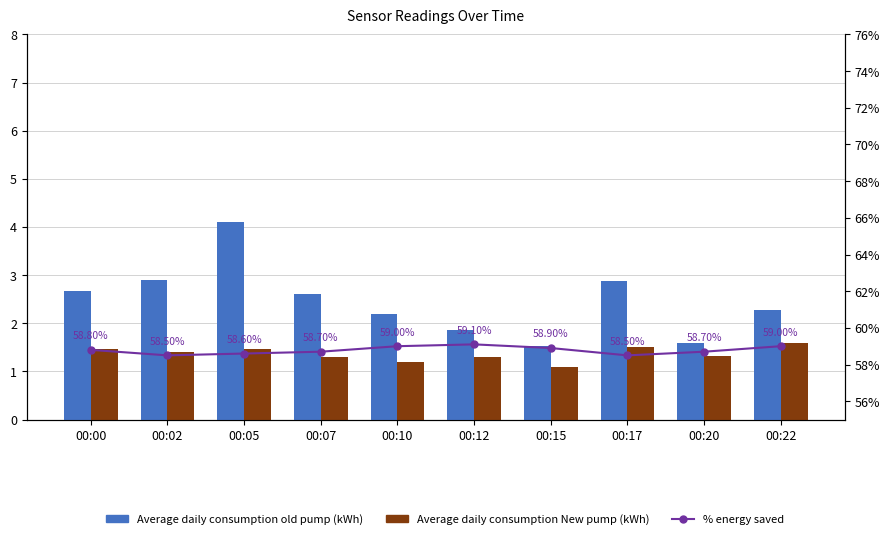

What value does the % energy saved series have at 00:05?

58.6